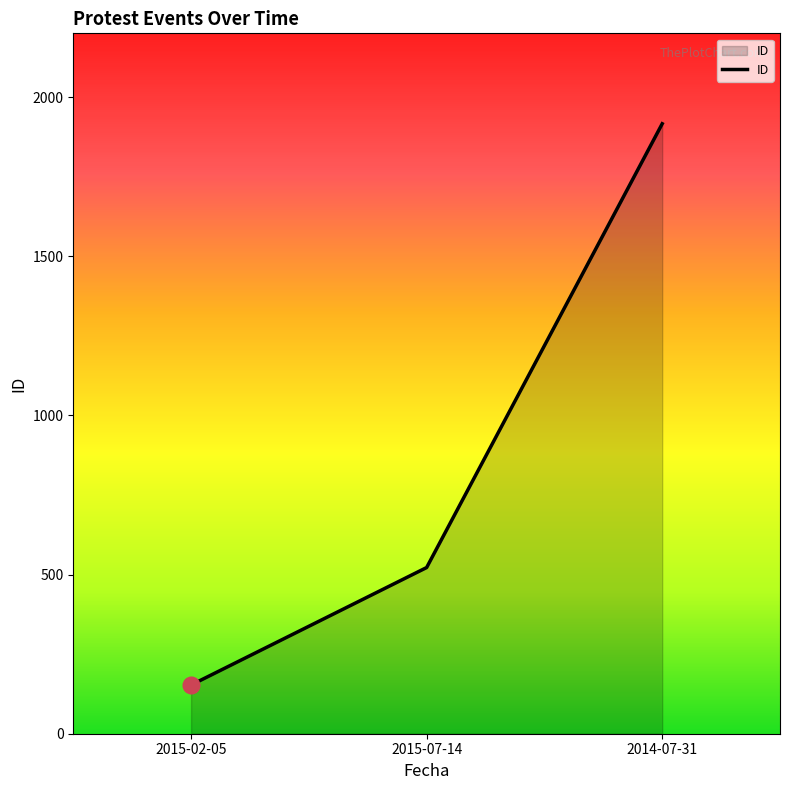

Does the chart display data point markers on the line(s)?

No